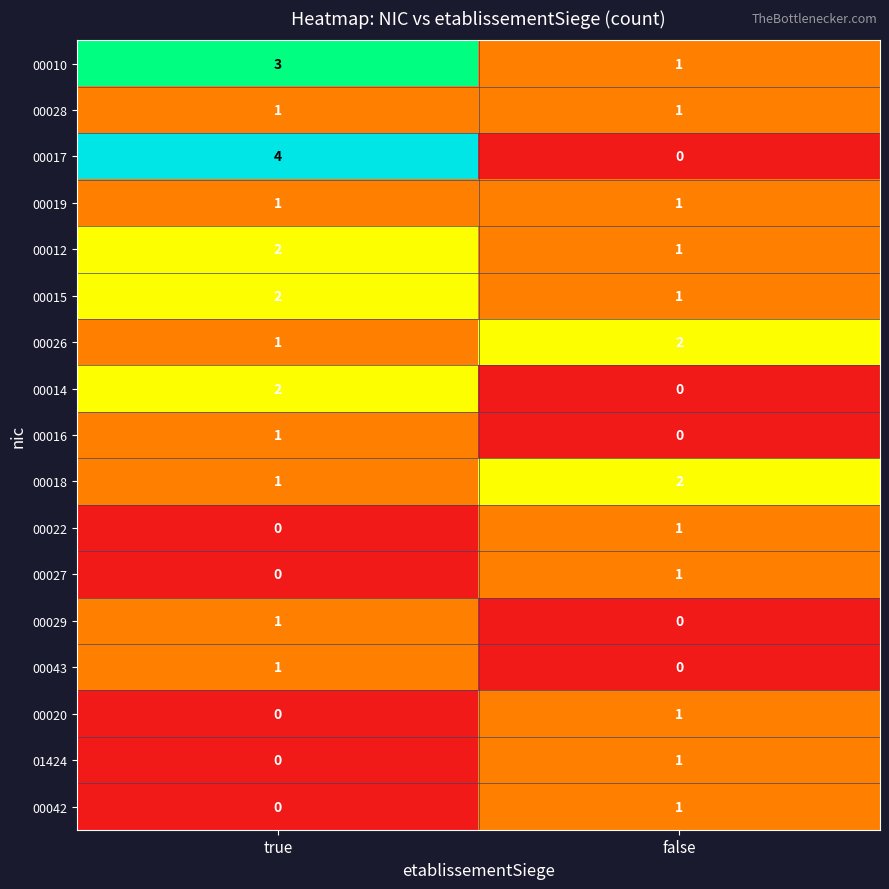

Where is 00015 nearest to the value 1?

false